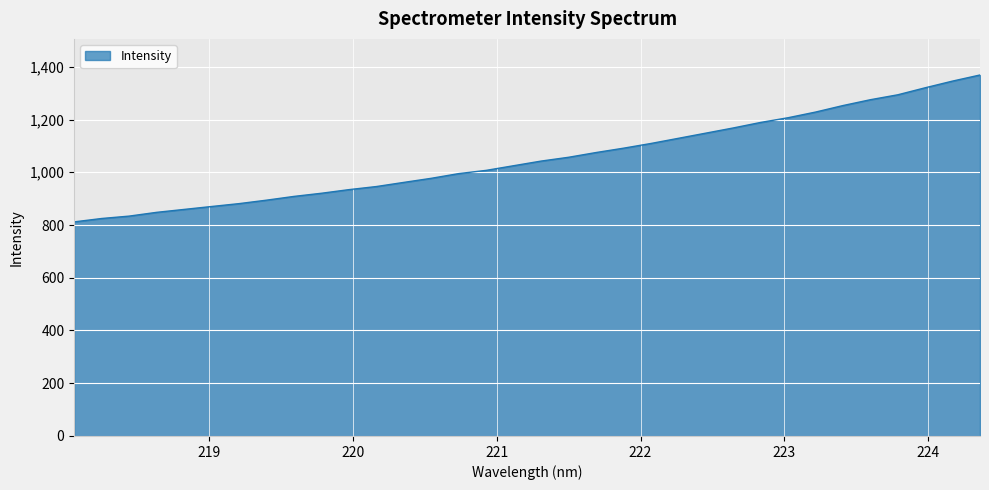

What is the maximum value shown in the chart?

1368.9